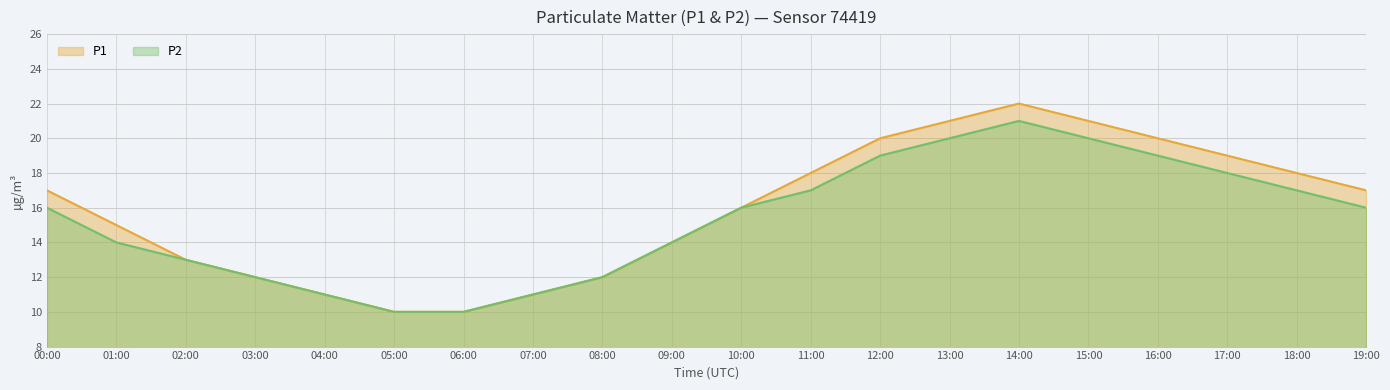

What is the label of the 16th point from the right?

04:00